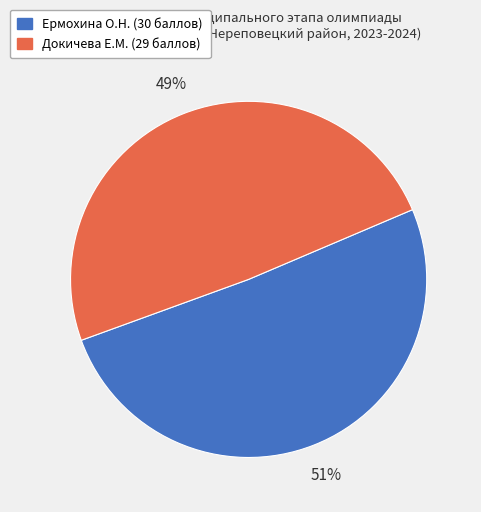

To the nearest percent, what is the average slice percentage?

50%